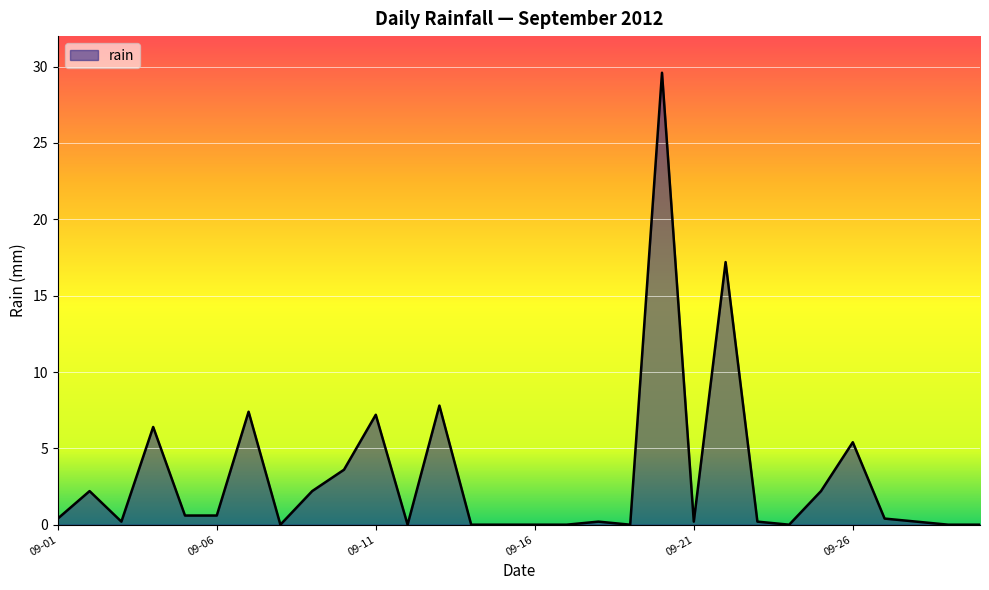

What is the maximum value shown in the chart?

29.6